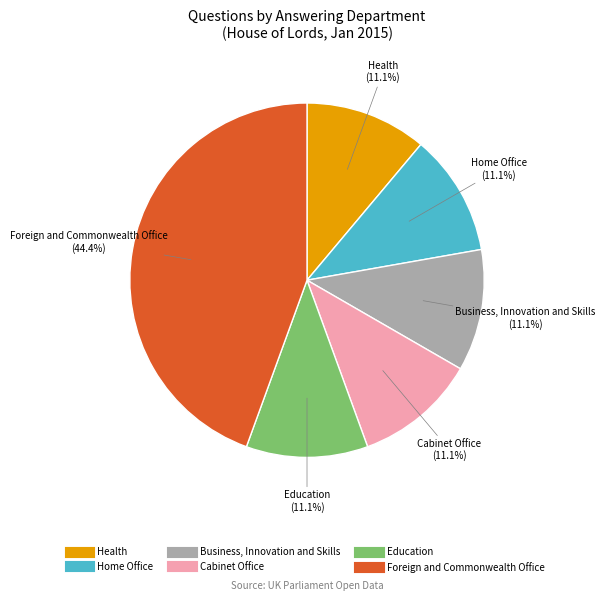

To the nearest percent, what is the difference between the Home Office and Foreign and Commonwealth Office slice percentages?

33%